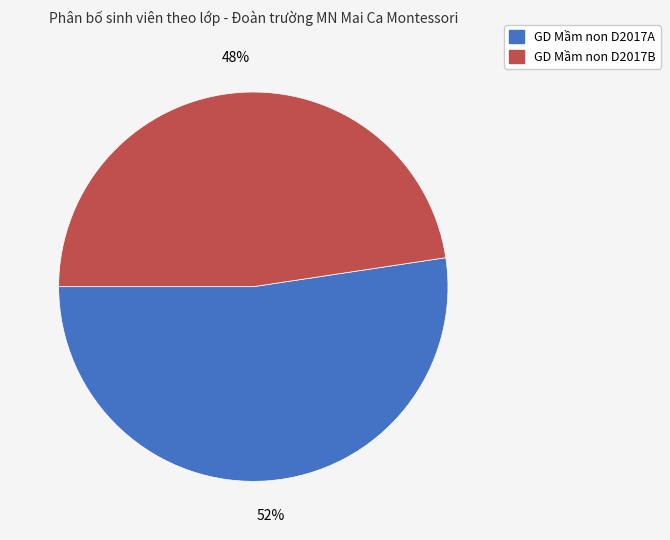

Which category has the biggest portion of the pie?

GD Mầm non D2017A